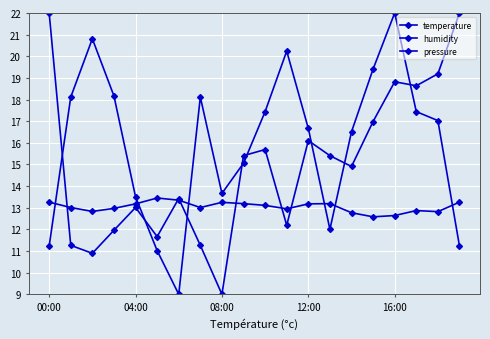

What is the minimum value for humidity?

9.0